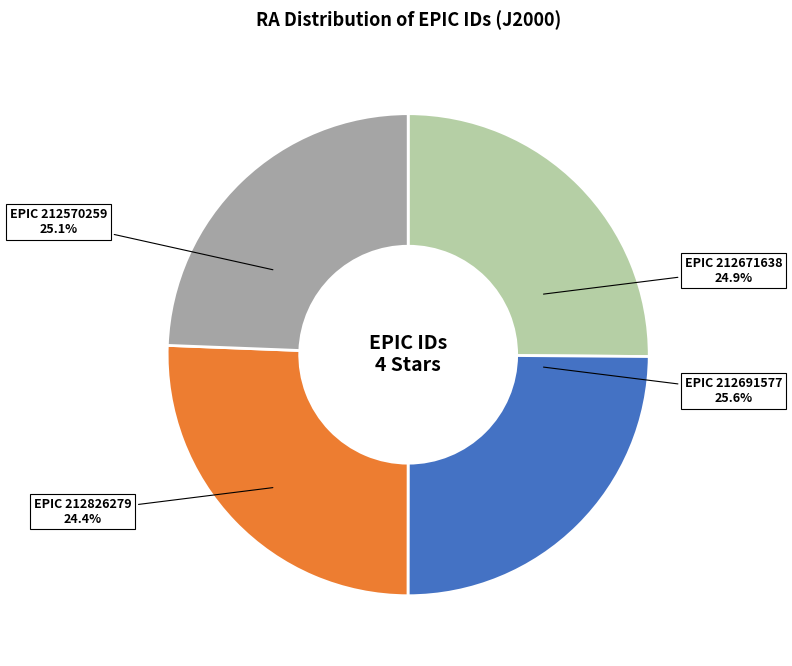

How many segments does this pie chart have?

4